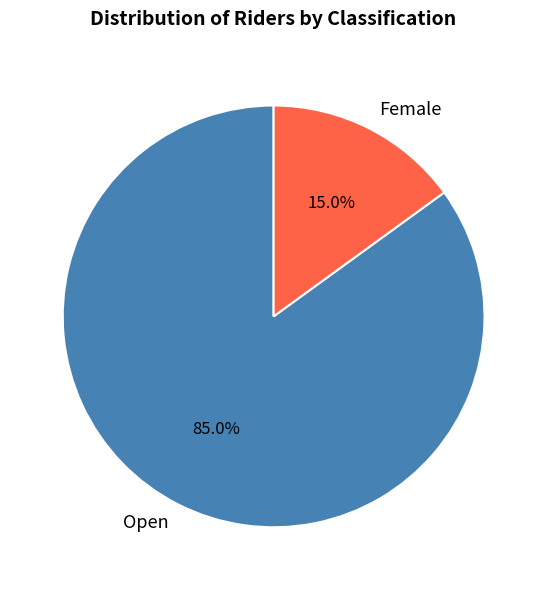

How many segments does this pie chart have?

2